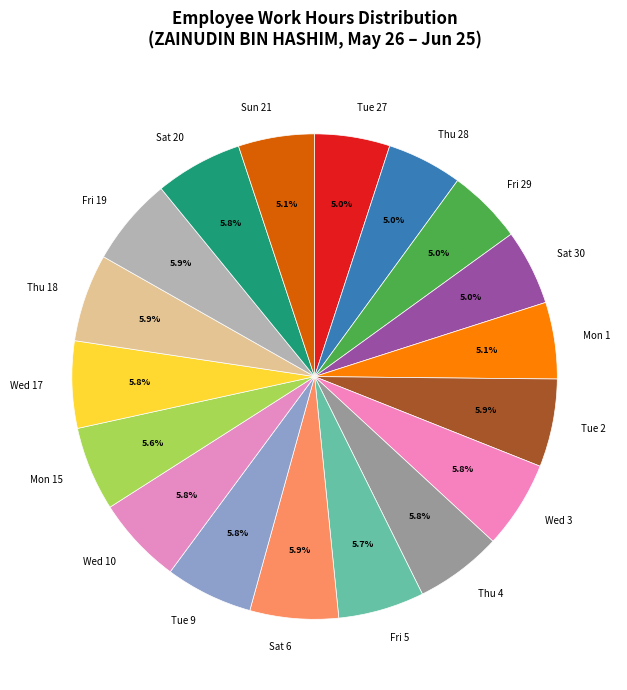

The Thu 18 slice represents 1% of the pie. True or false?

False